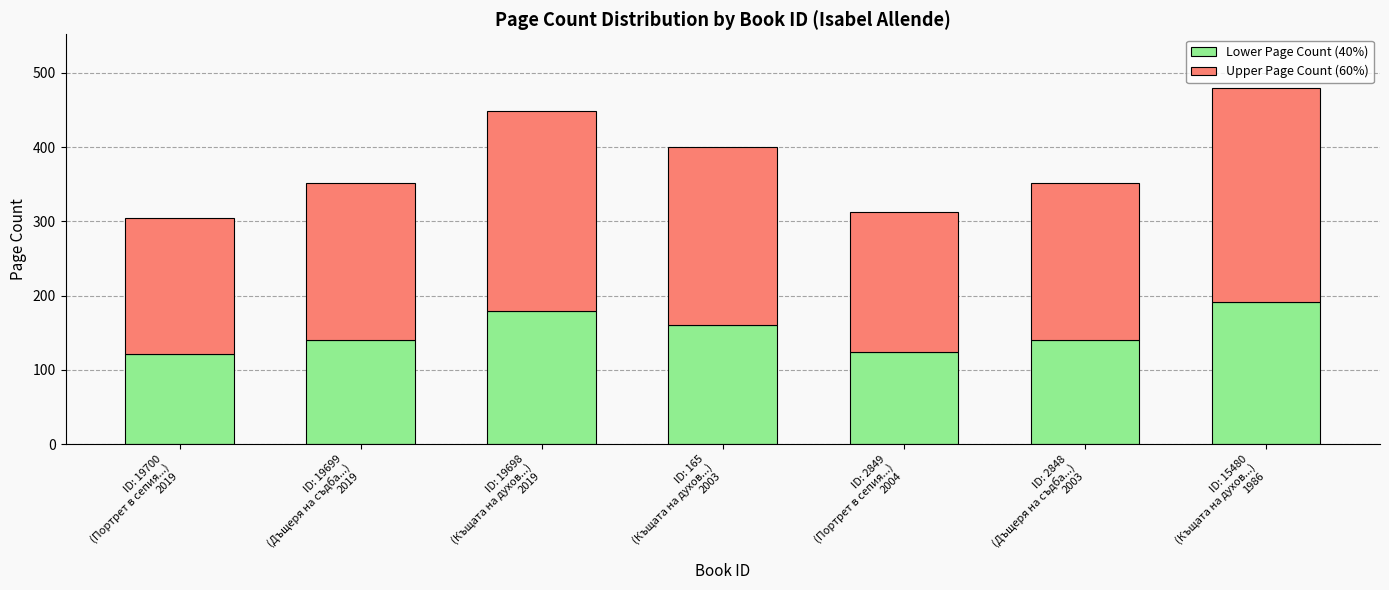

What is the difference between the Lower Page Count (40%) values at ID: 165
(Къщата на духов...)
2003 and ID: 19699
(Дъщеря на съдба...)
2019?

20